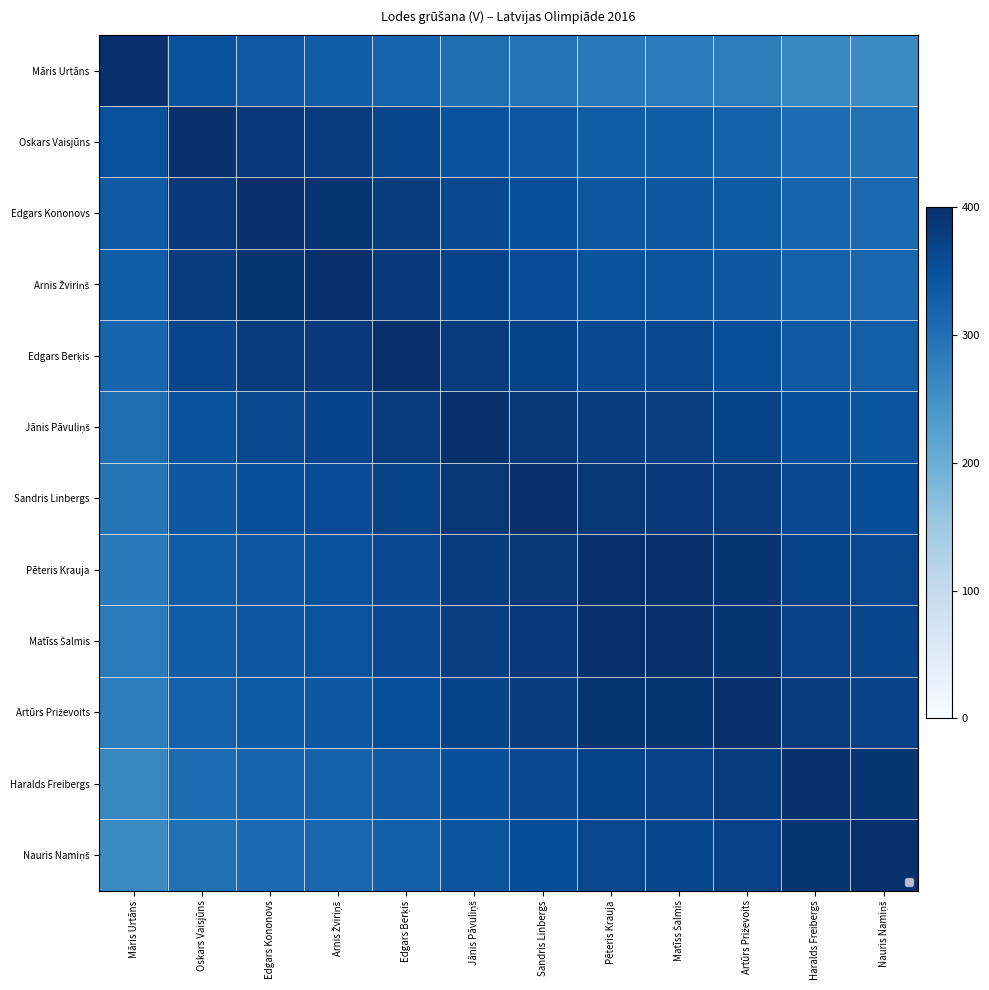

Which category has the lowest value across all series?

Nauris Namiņš